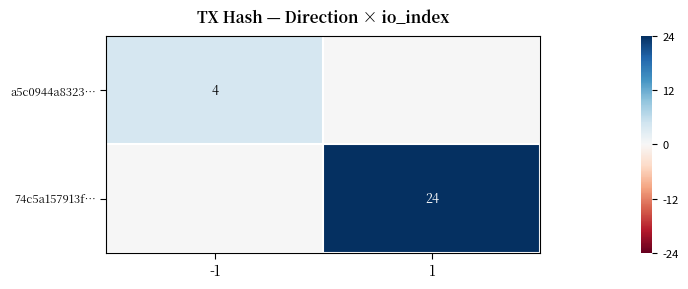

The value of a5c0944a8323… at -1 is 4. True or false?

True